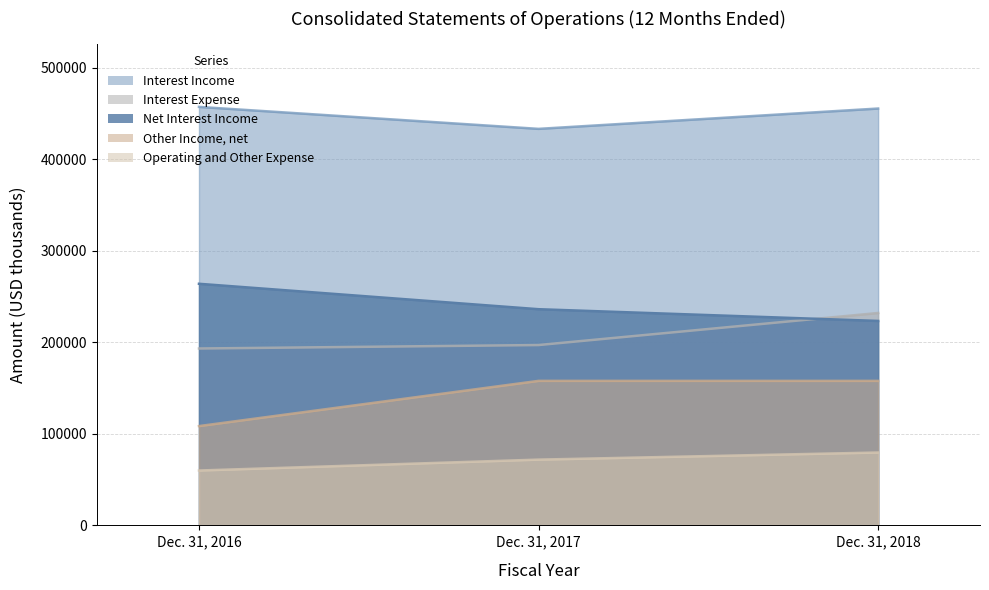

How many lines are shown in the chart?

5